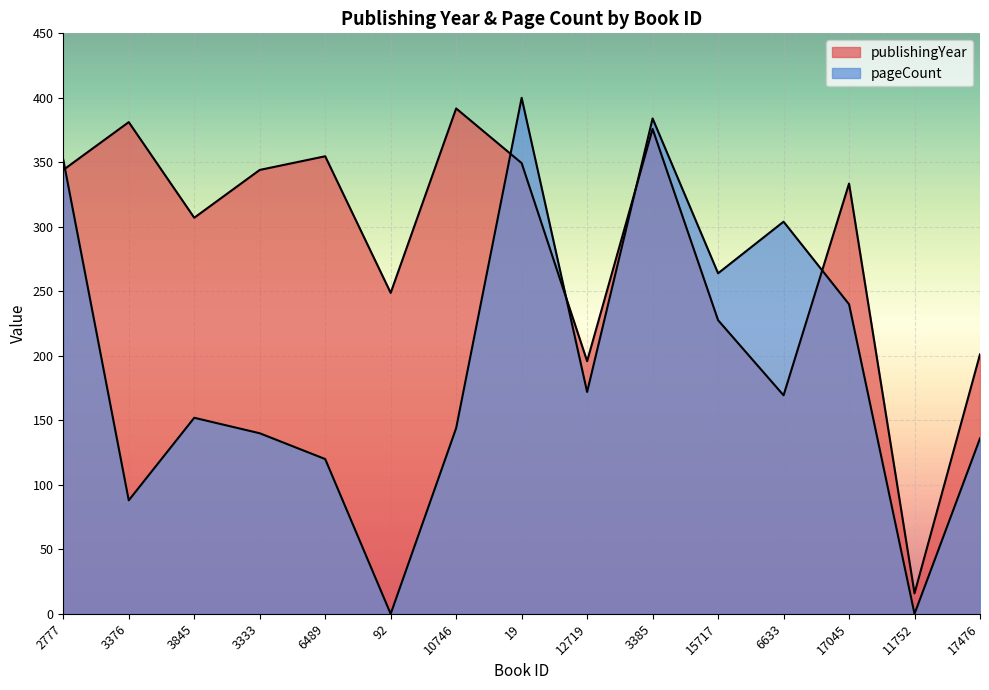

True or false: publishingYear has more than 1 interior local peaks.

True